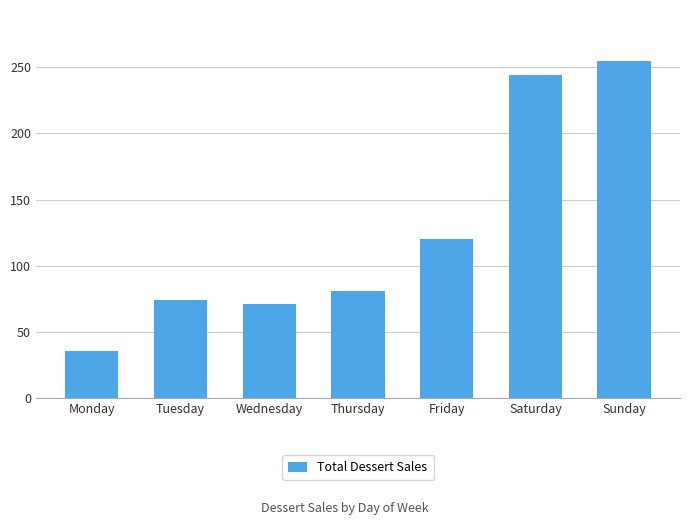

The value at Monday is 36. True or false?

True